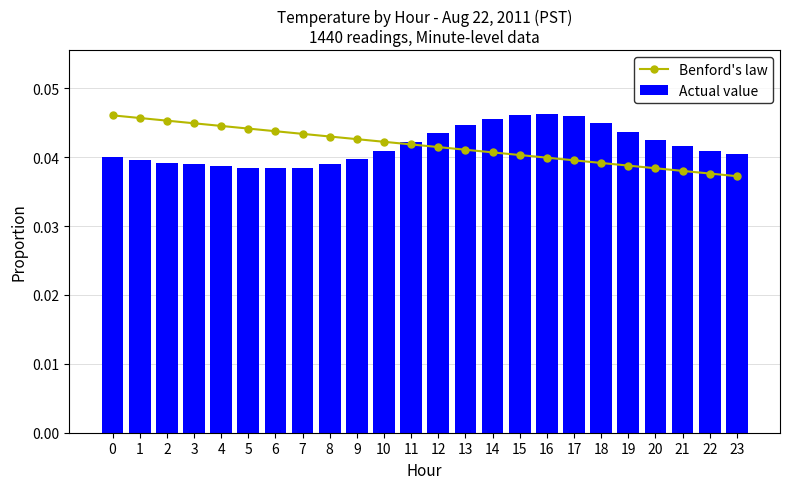

At 21, list the series in order from smallest to largest.

Benford's law, Actual value